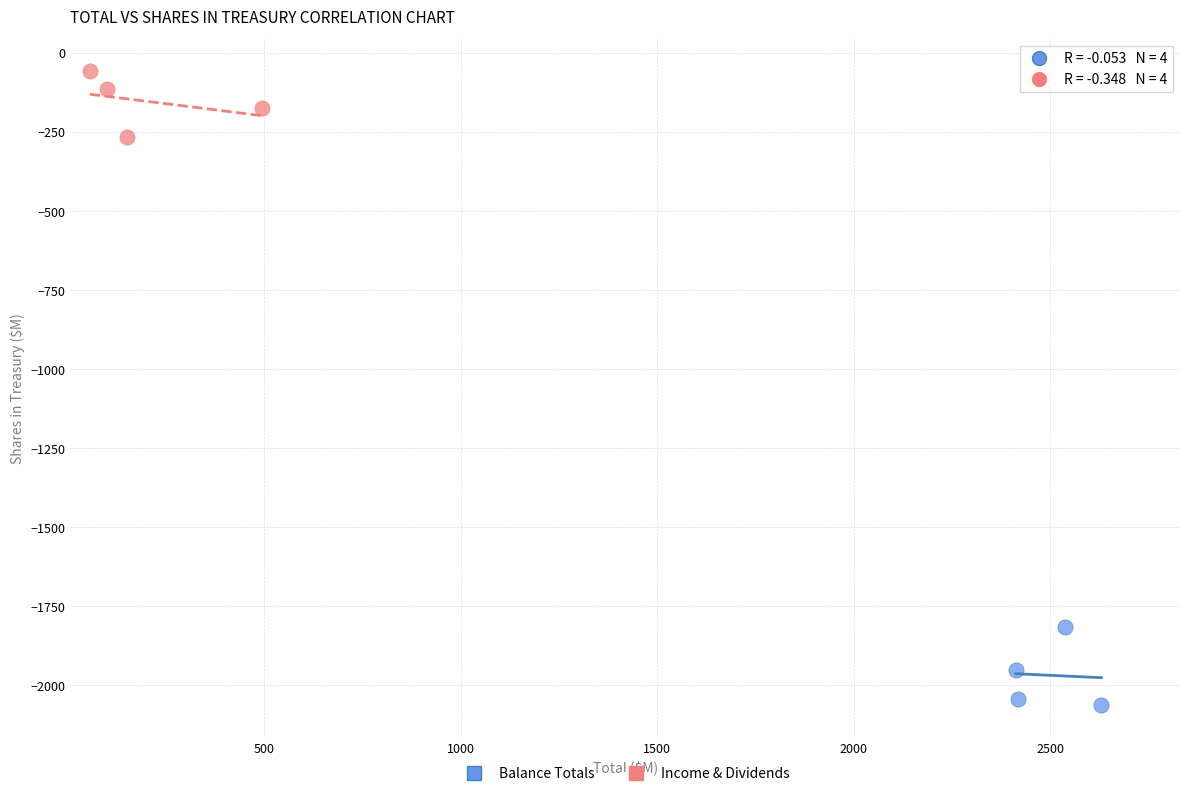

Which series has the widest spread of Y values?

Balance Totals